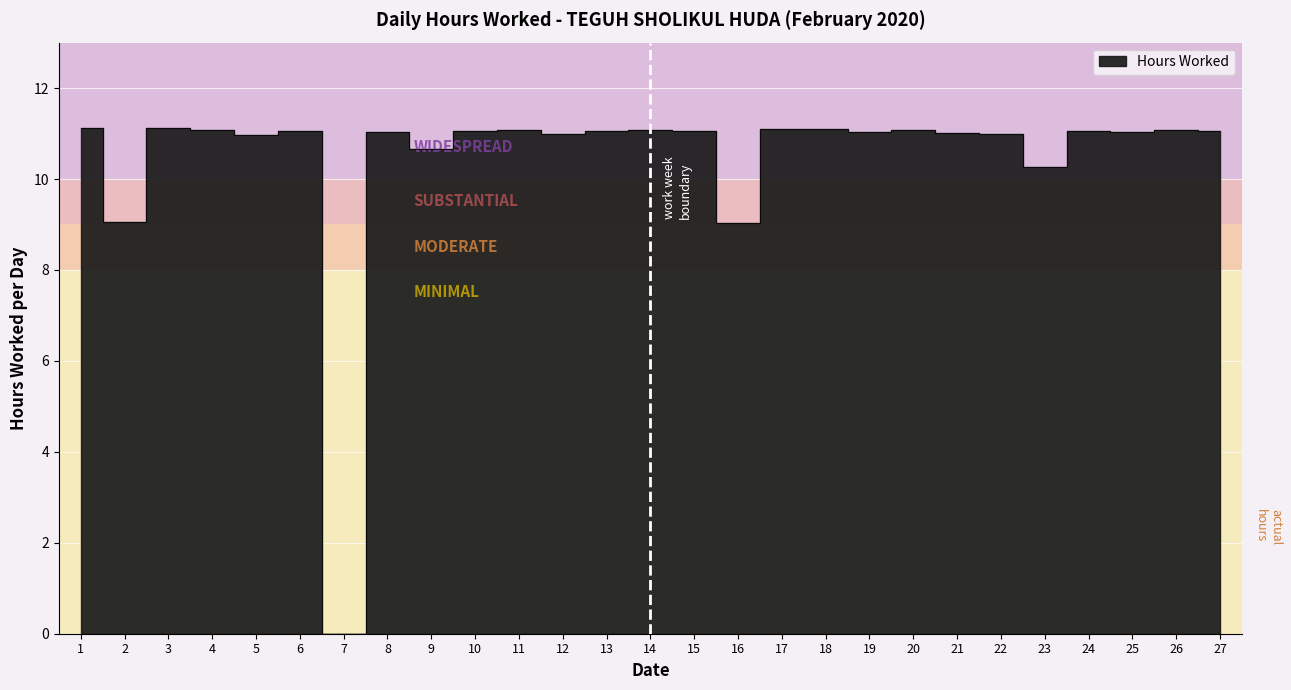

Rank the categories by value from lowest to highest.

7, 16, 2, 23, 9, 5, 22, 12, 21, 8, 25, 19, 10, 13, 6, 15, 24, 27, 11, 20, 26, 4, 14, 17, 18, 1, 3